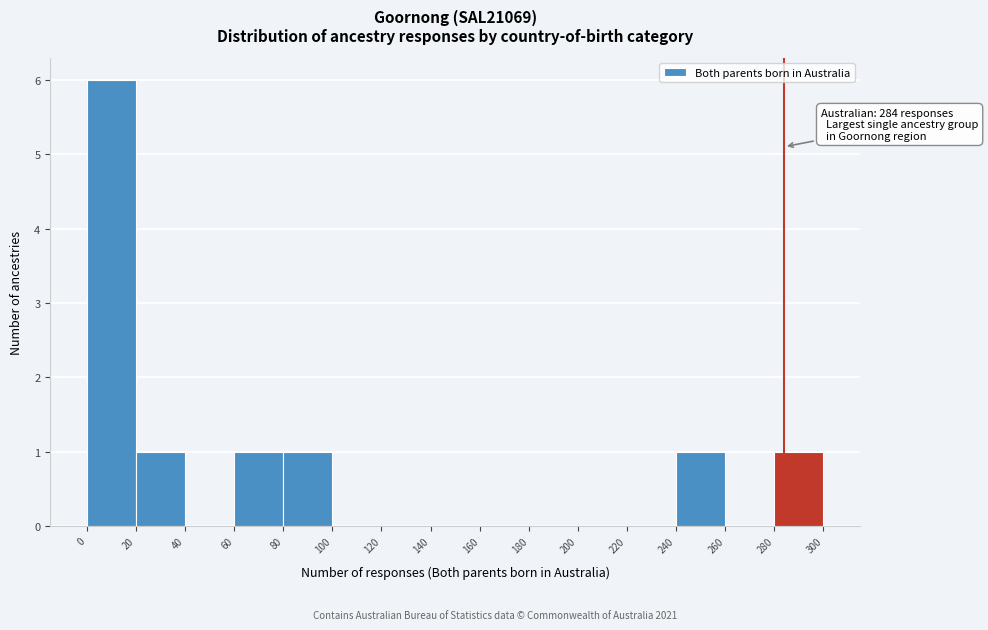

Over which range of the x-axis is the bar tallest?

0 to 20